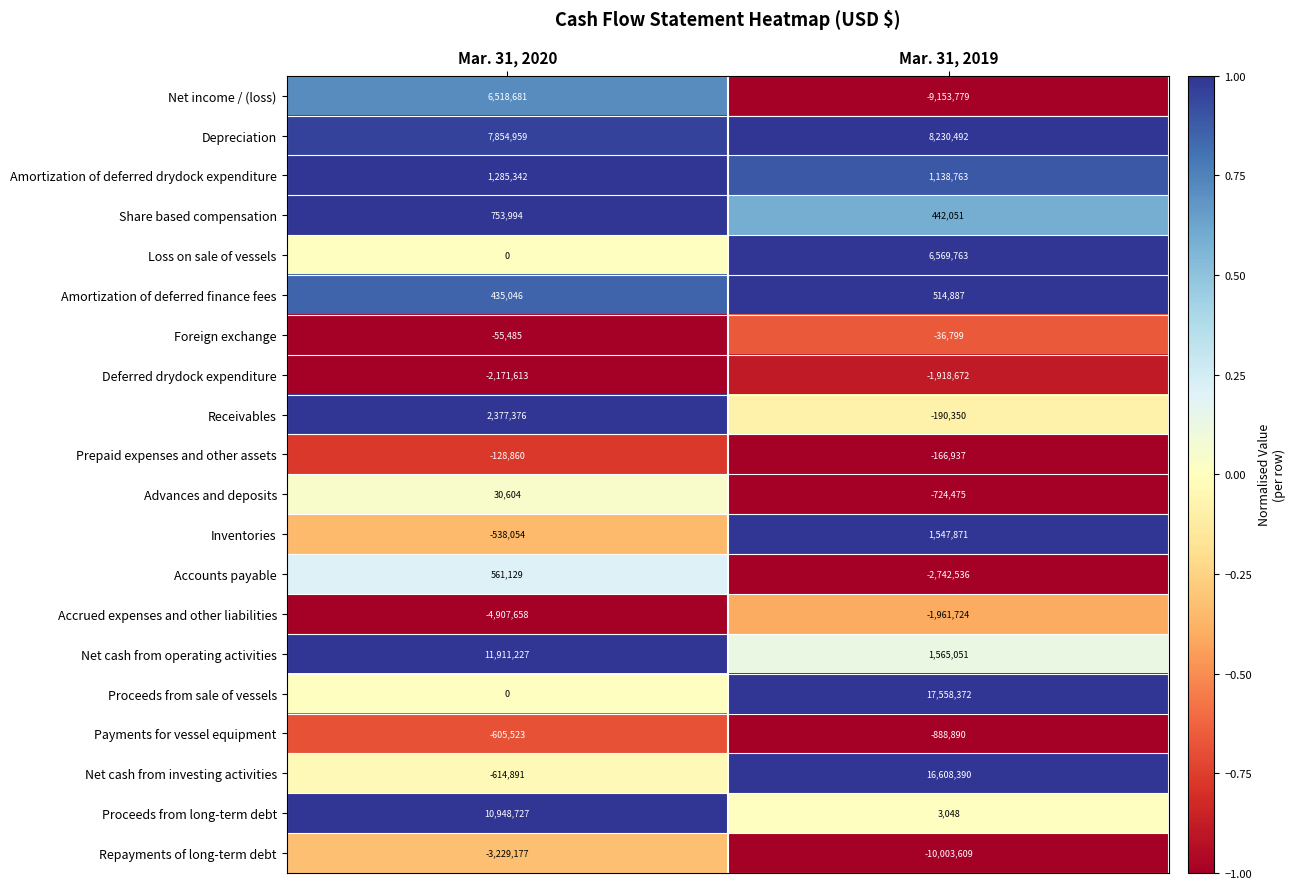

Is it true that Proceeds from long-term debt equals 16792699 at Mar. 31, 2020?

False